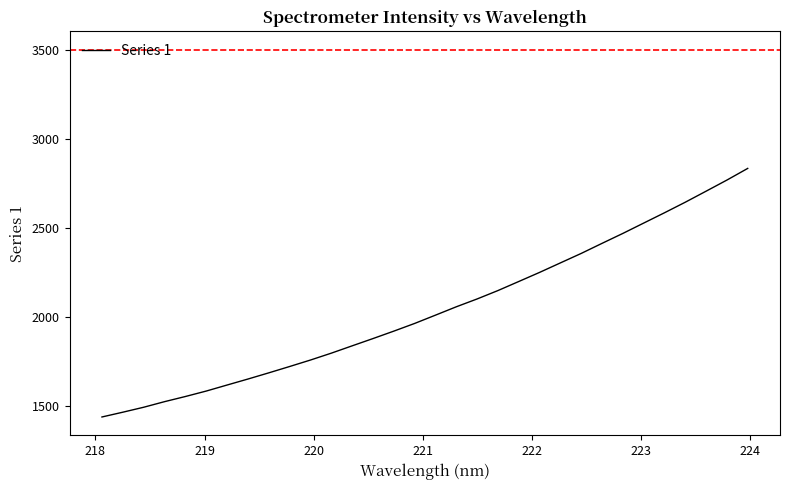

Does the chart display data point markers on the line(s)?

No